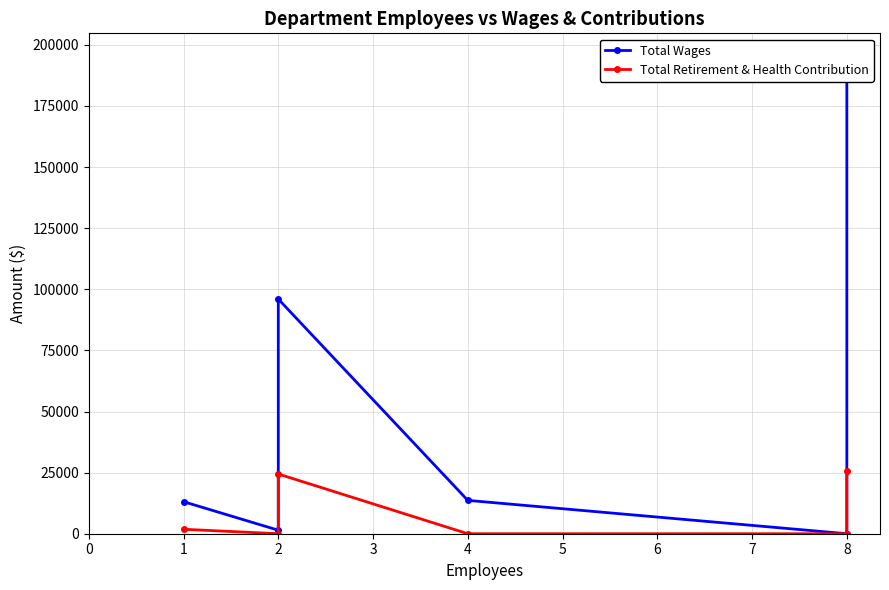

What is the value of the Total Wages point at the 6th from the left?

194967